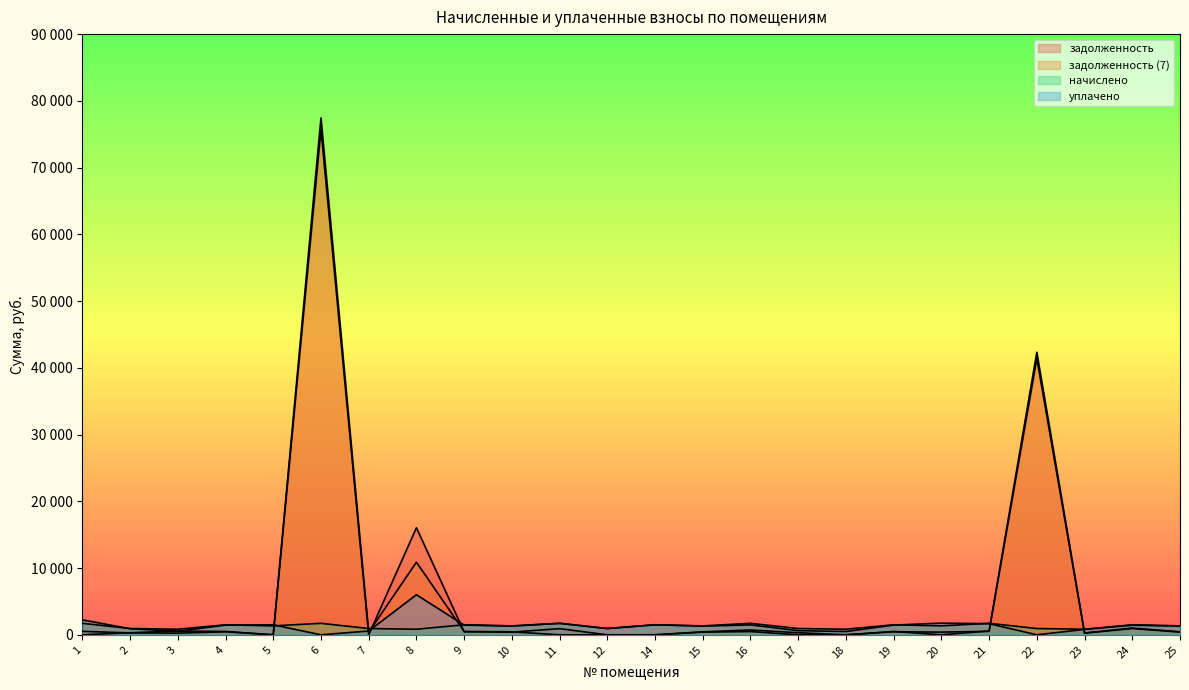

How many data points does each series have?

24